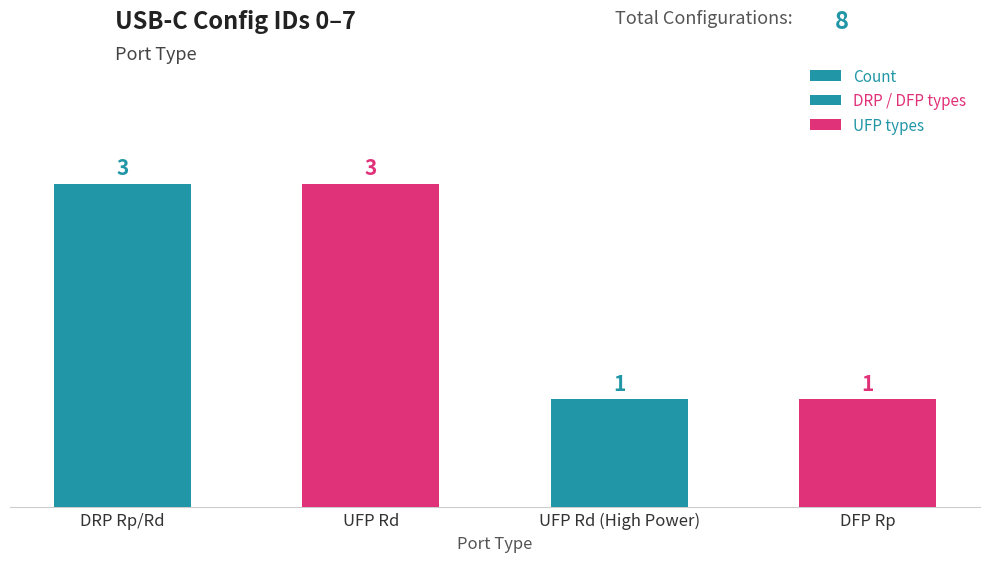

What is the change in value from DRP Rp/Rd to UFP Rd (High Power)?

-2